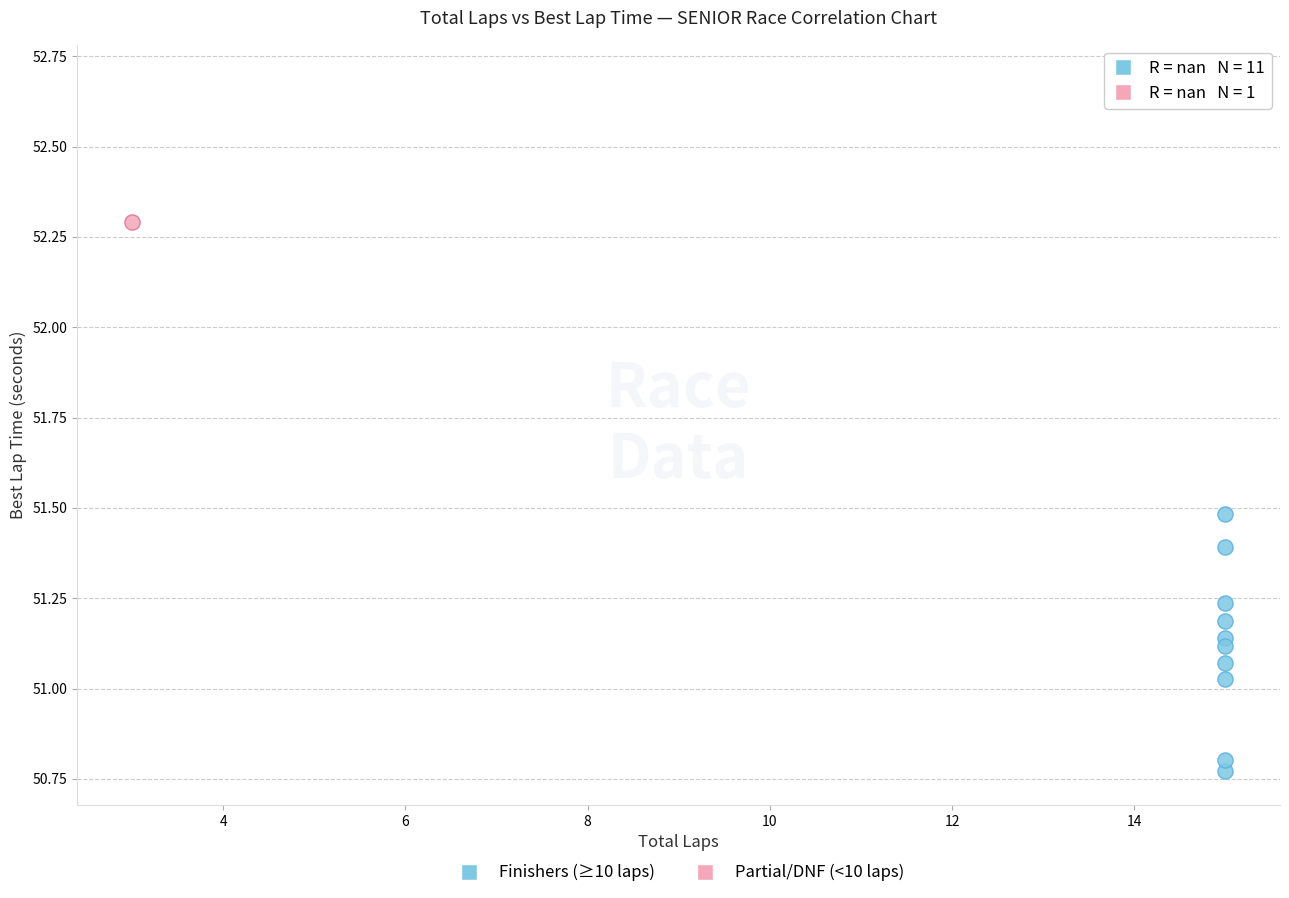

What are all the series names shown in the legend?

Finishers (≥10 laps), Partial/DNF (<10 laps)